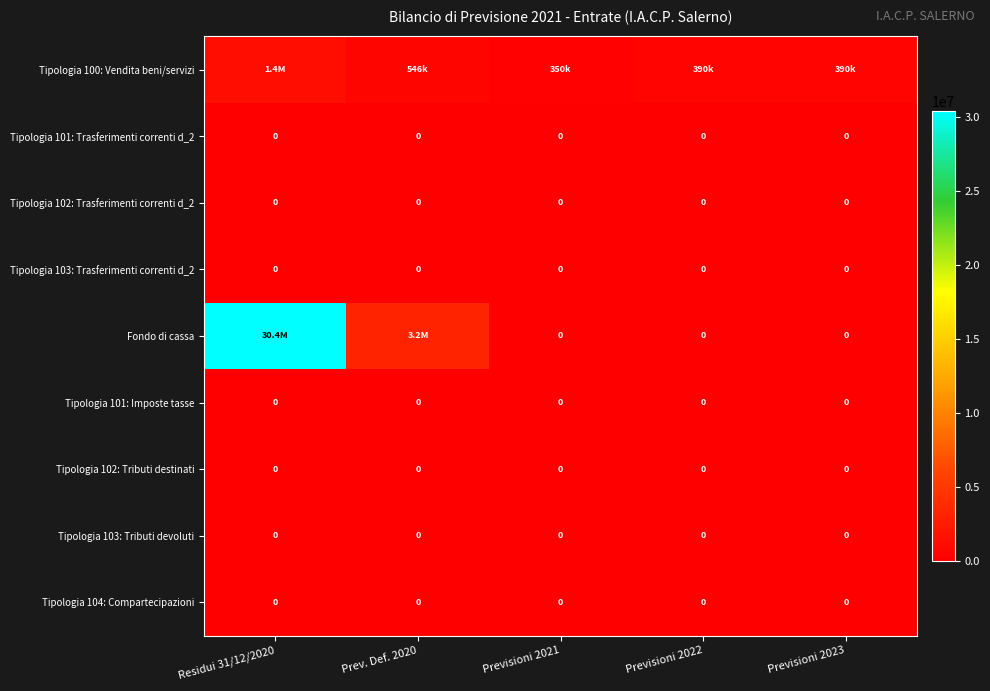

Is the value of Tipologia 102: Trasferimenti correnti d_2 at Previsioni 2021 greater than the value of Tipologia 100: Vendita beni/servizi at Previsioni 2023?

No